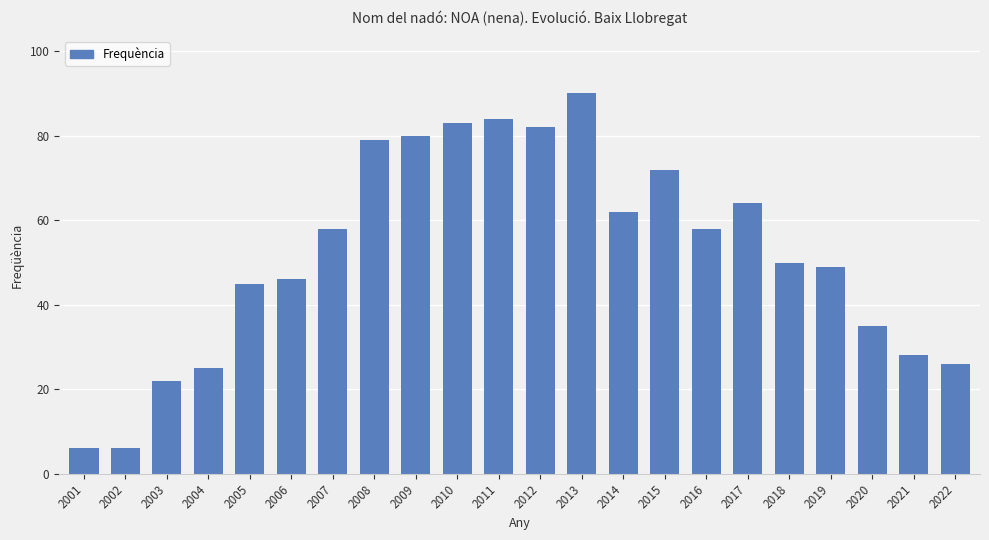

Does the chart contain any negative values?

No